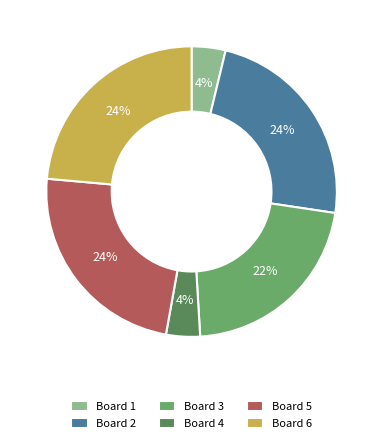

Does any single category account for the majority?

No